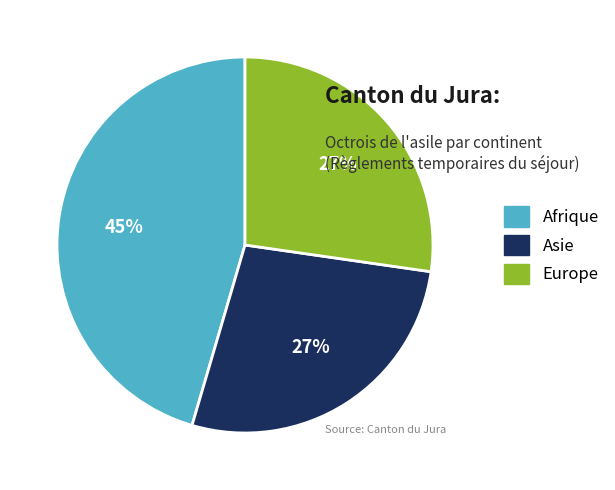

Count the number of slices in the pie.

3